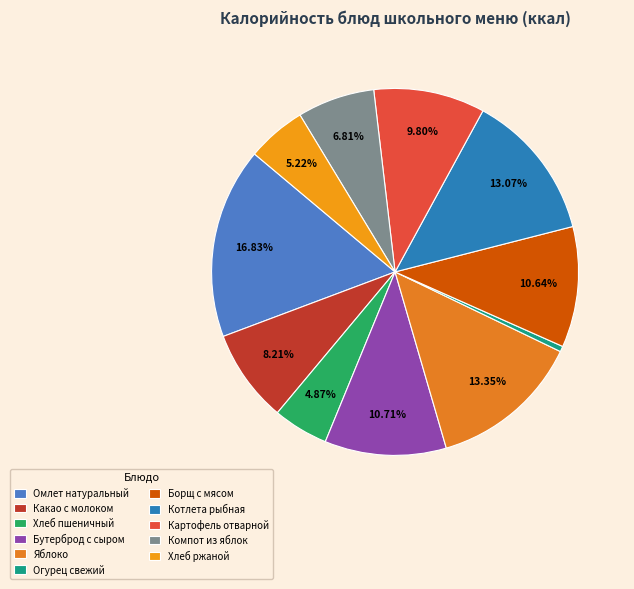

How many segments does this pie chart have?

11